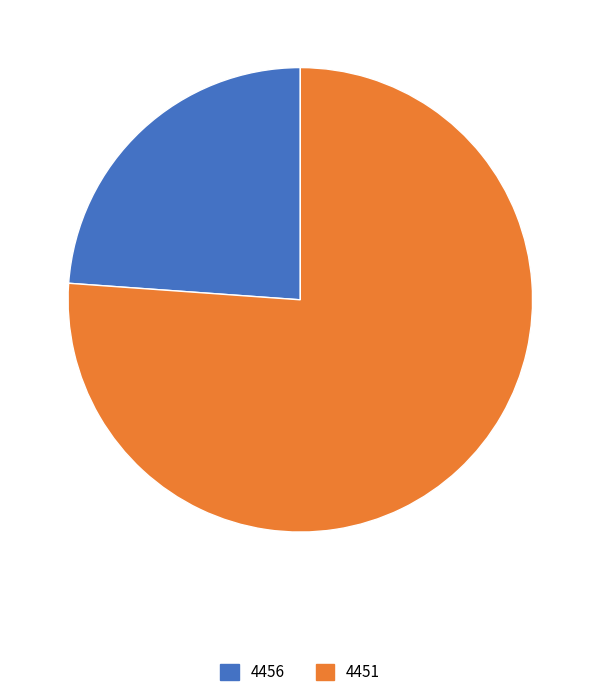

How many segments does this pie chart have?

2